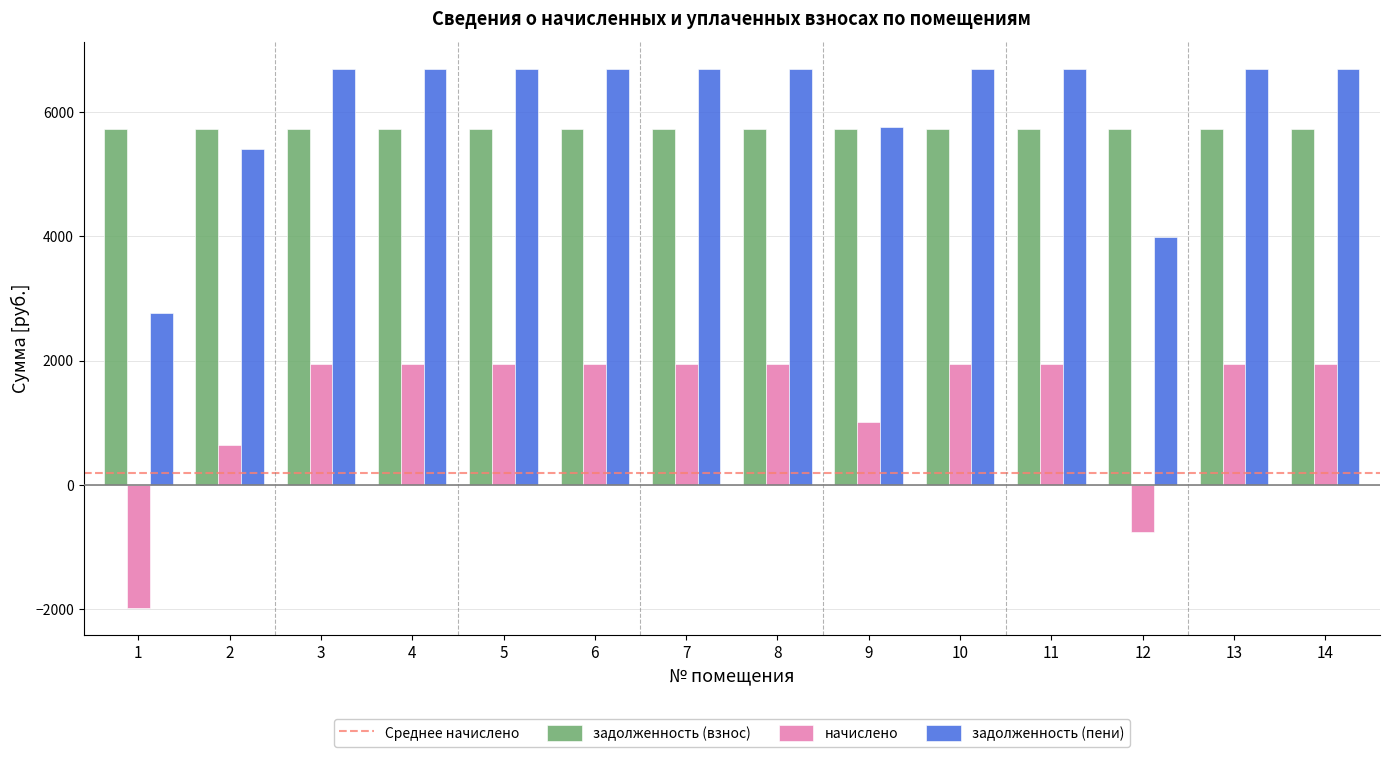

What is the lowest value of the начислено series?

-1976.5